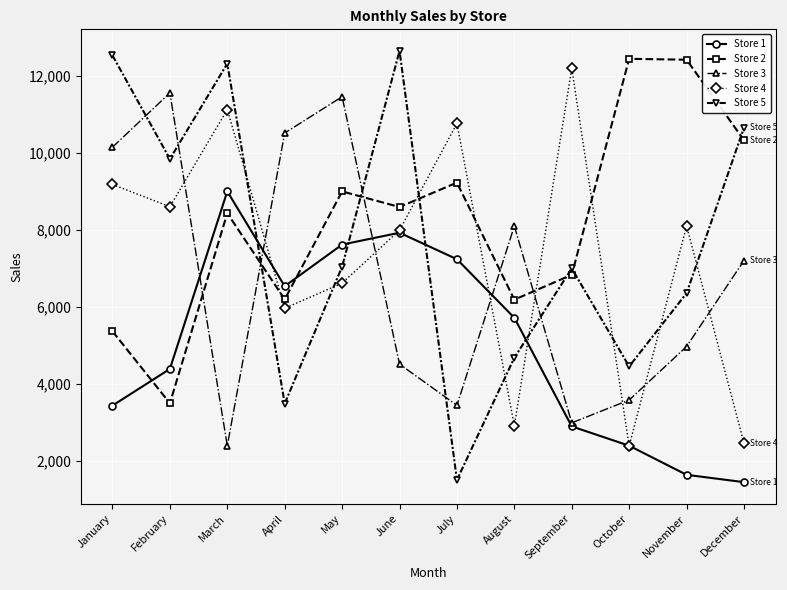

What is the total value across all series at May?

41777